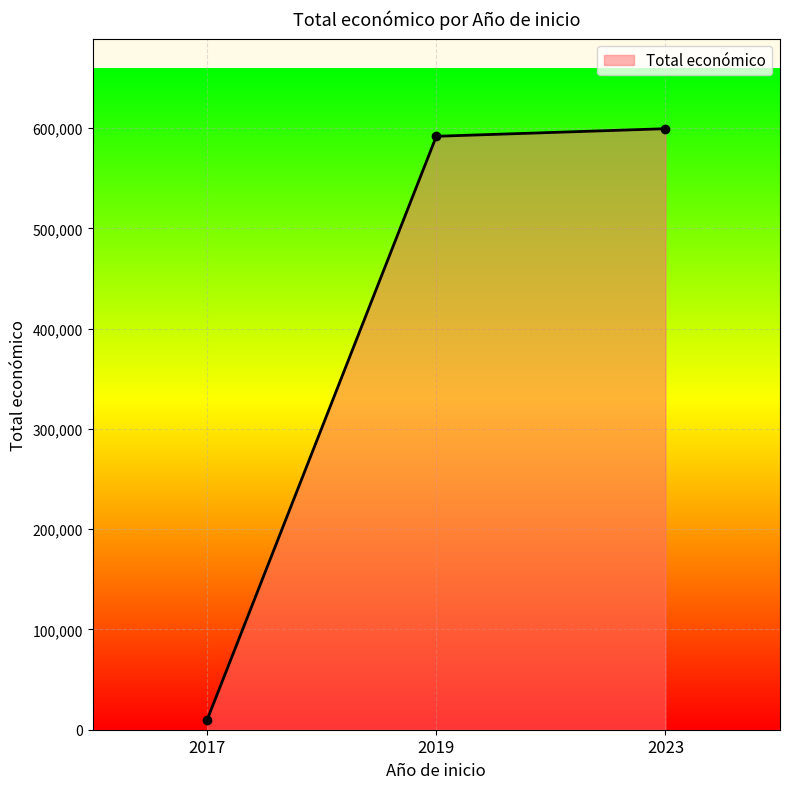

Reading left to right, list all the values displayed in this chart.

10000	591878	599444